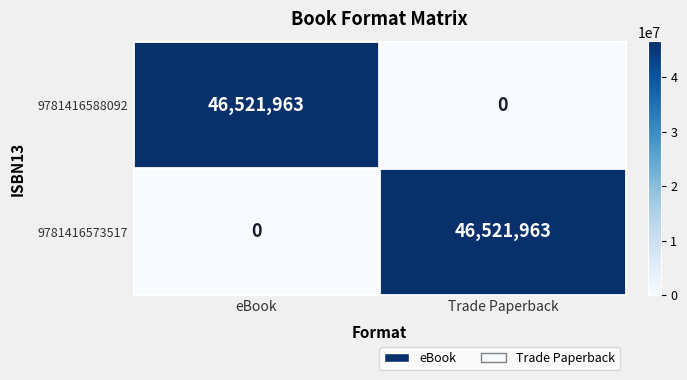

What is the difference between the highest and lowest values at eBook?

46521963